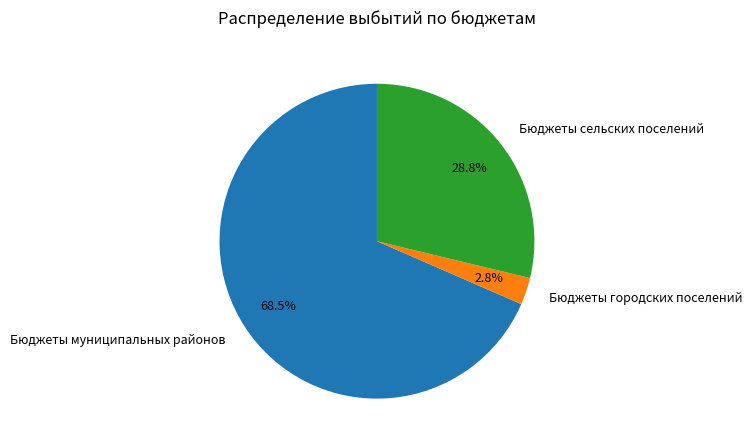

What is the majority slice?

Бюджеты муниципальных районов